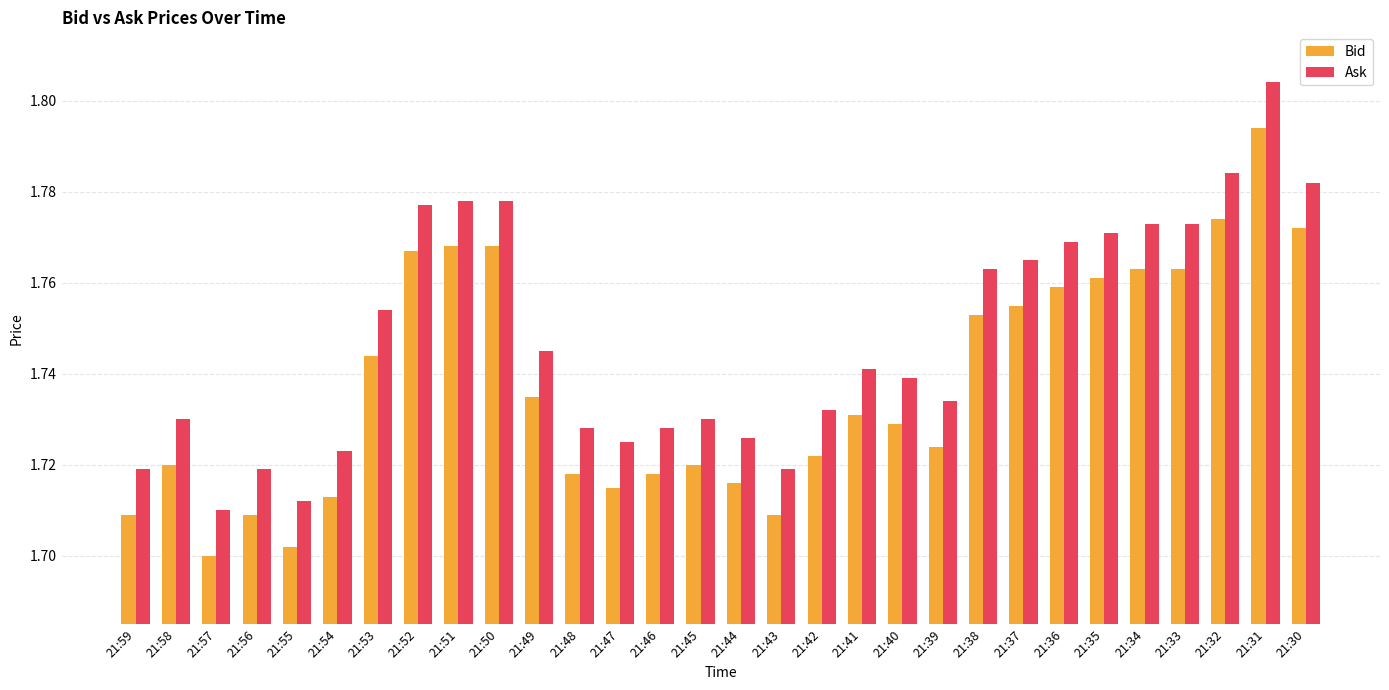

What is the sum of all Ask values?

52.4